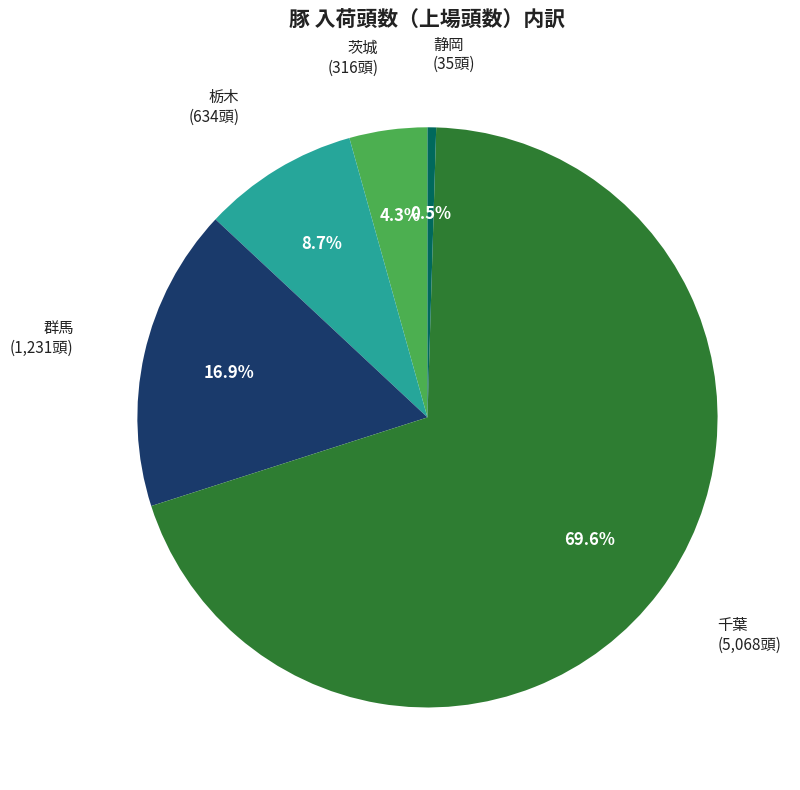

Does any single category account for the majority?

Yes